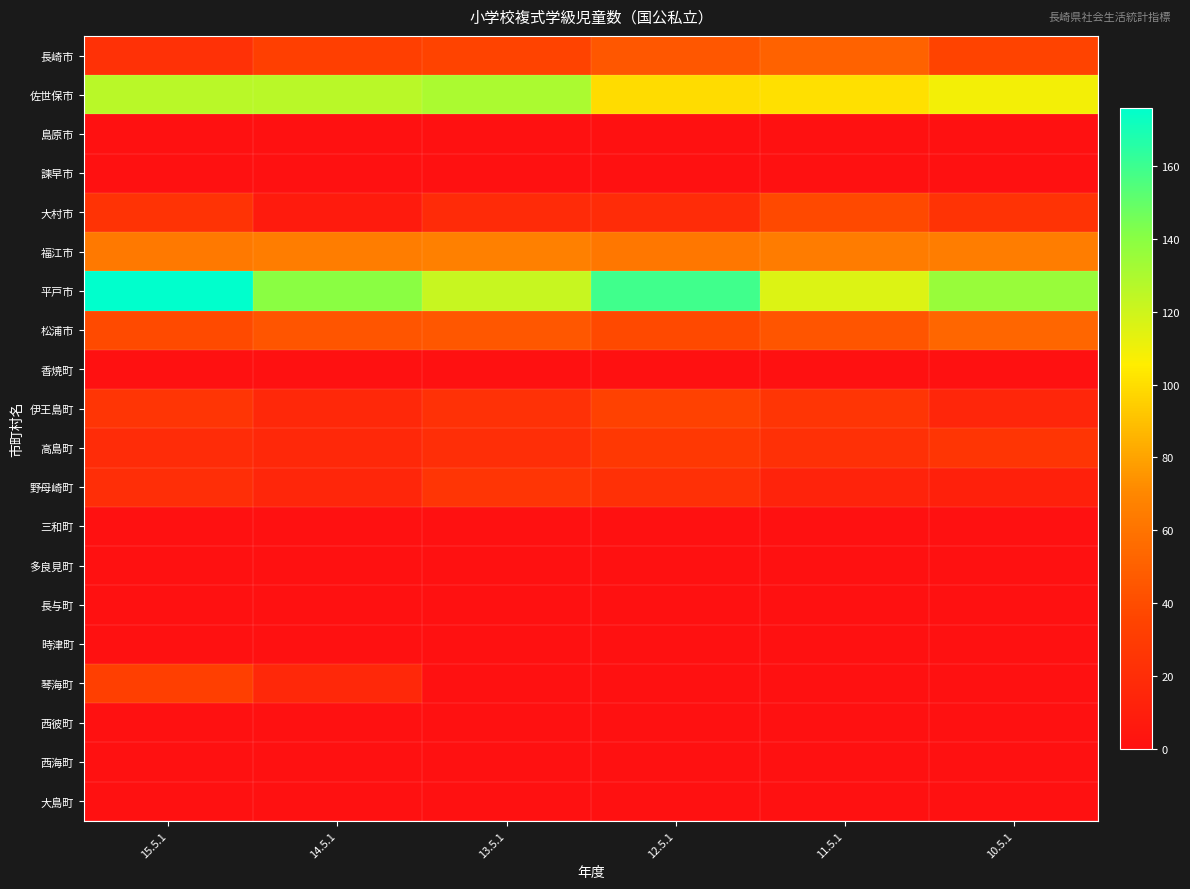

Which category has the highest value across all series?

15.5.1